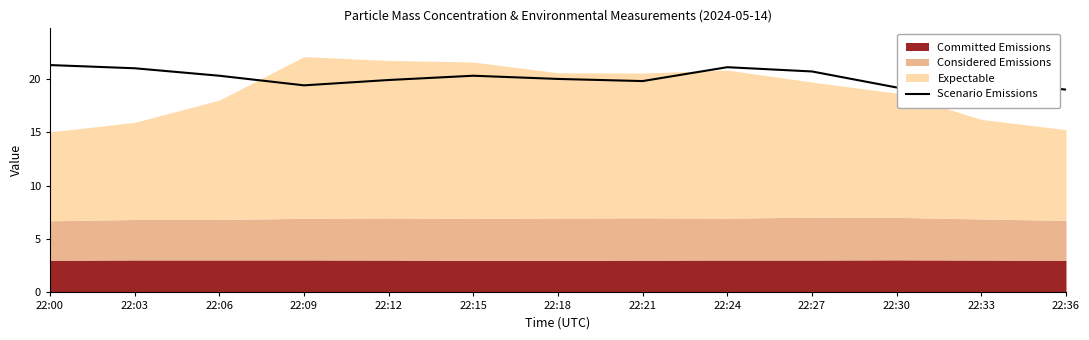

What is the difference between the values at 22:00 and 22:24?

0.2